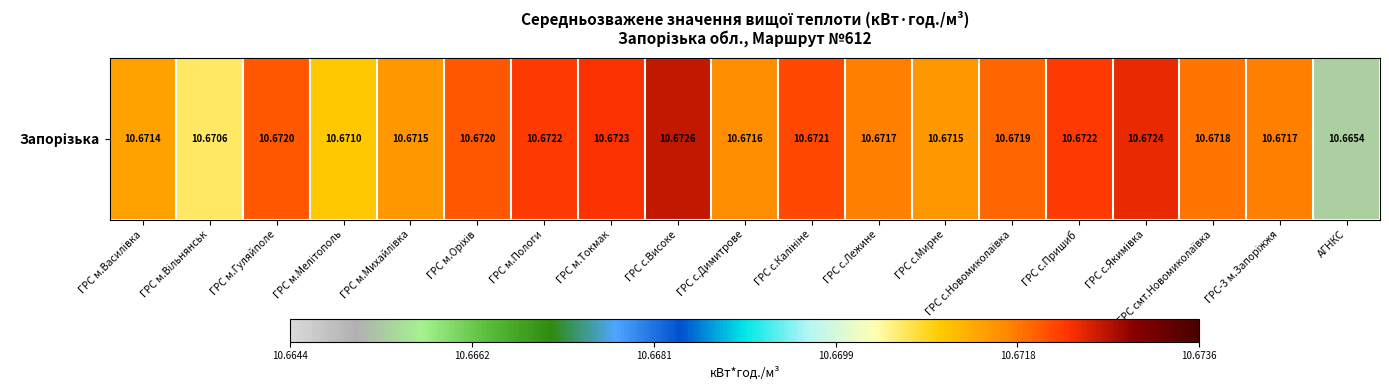

Between ГРС с.Димитрове and ГРС с.Якимівка, which is larger?

ГРС с.Якимівка